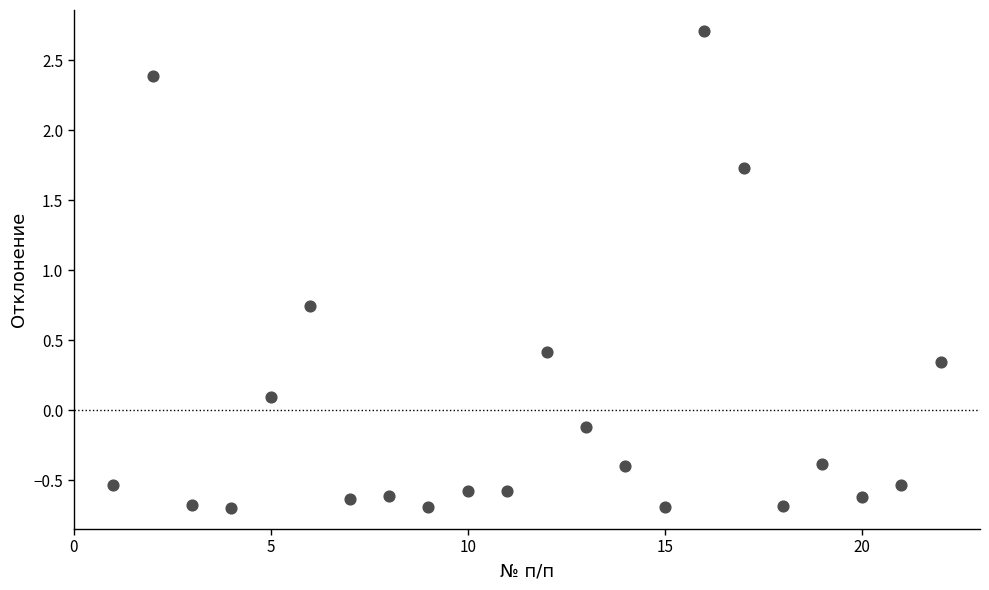

What is the range of Y values (max minus min)?

3.4